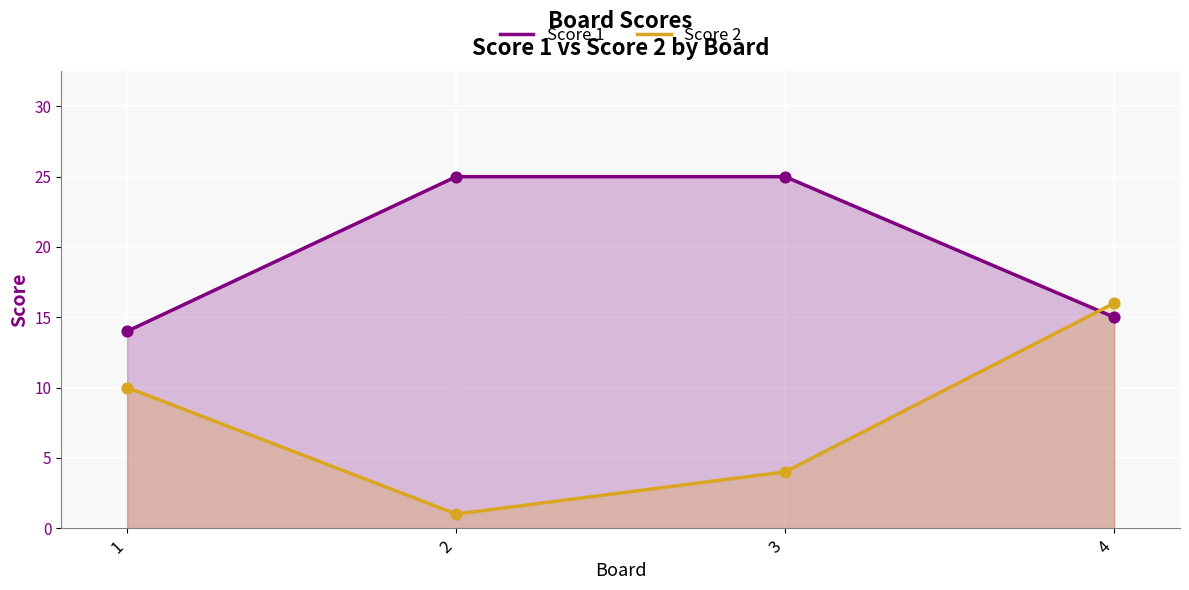

What are all the series names shown in the legend?

Score 1, Score 2